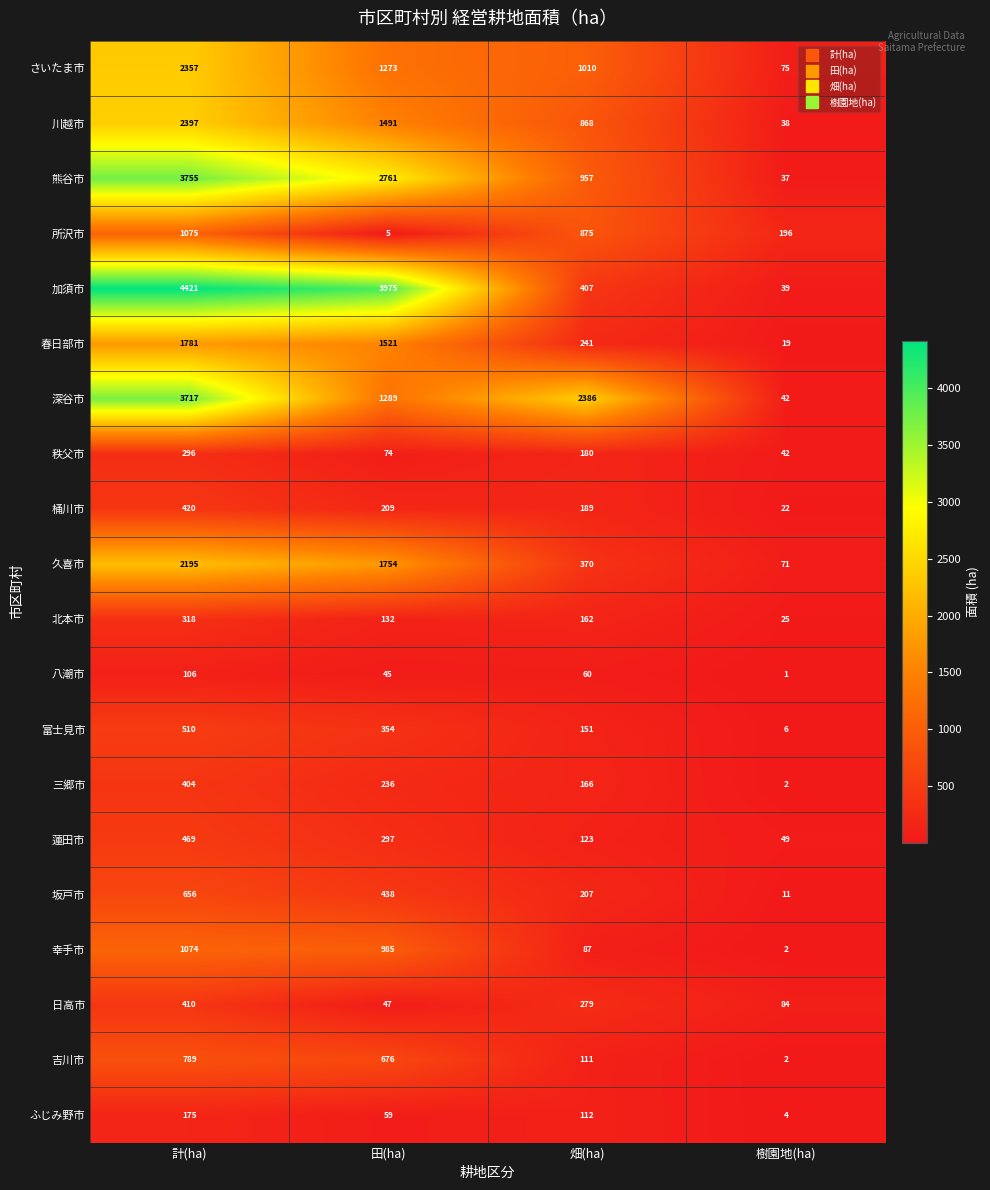

How many categories are shown in the chart?

4